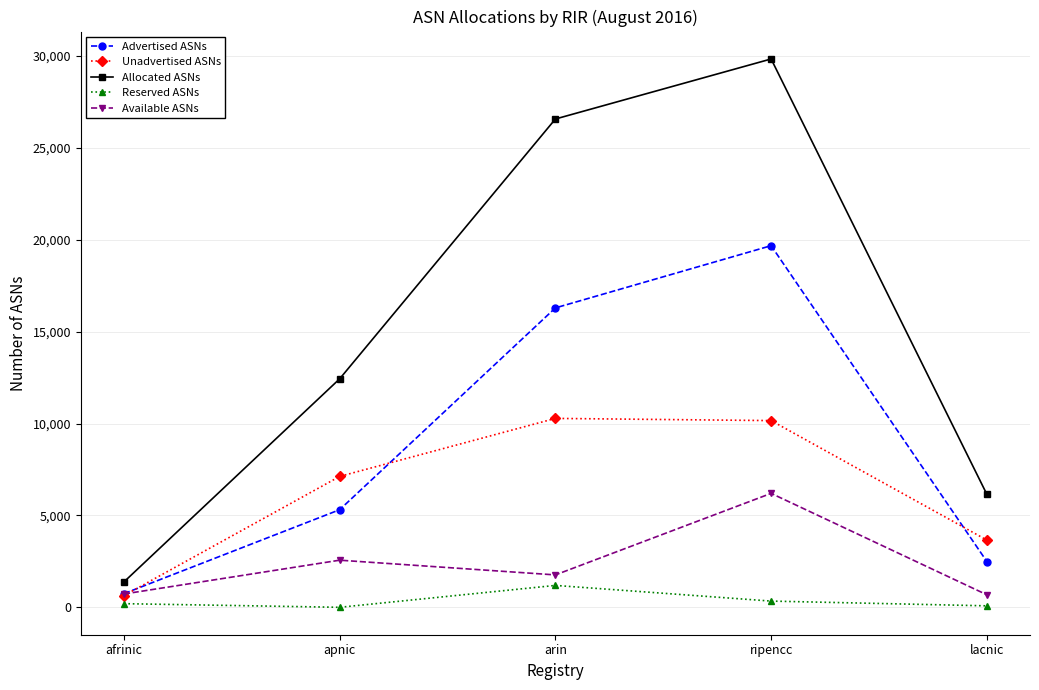

What value does the Unadvertised ASNs series have at afrinic?

637